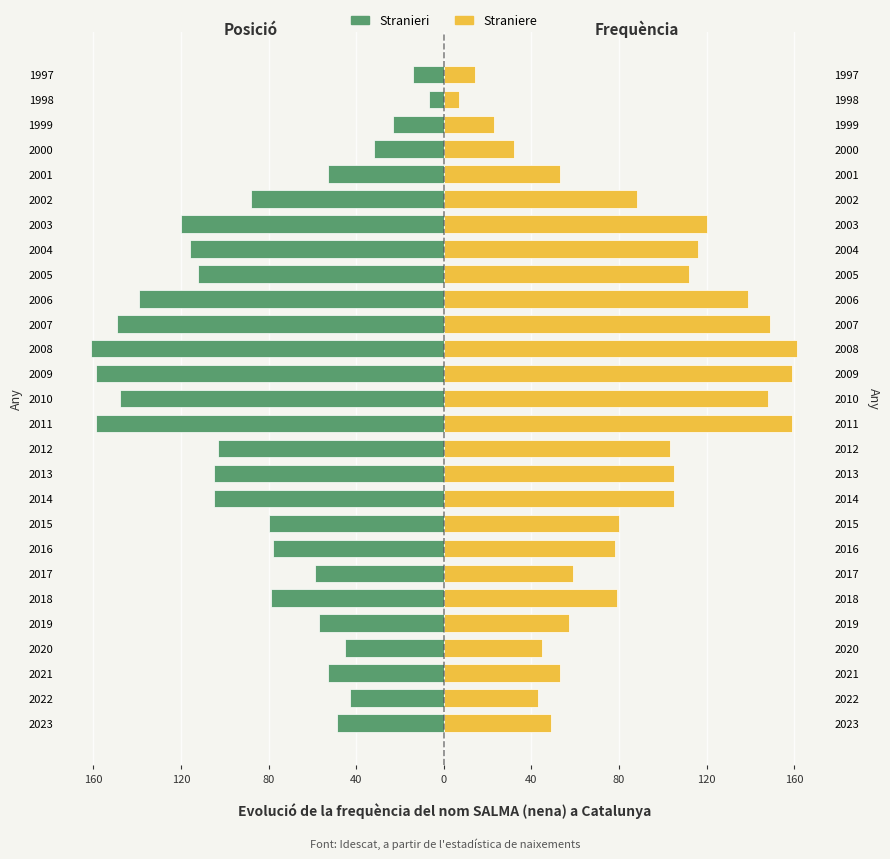

At how many categories does at least one series exceed -46?

27